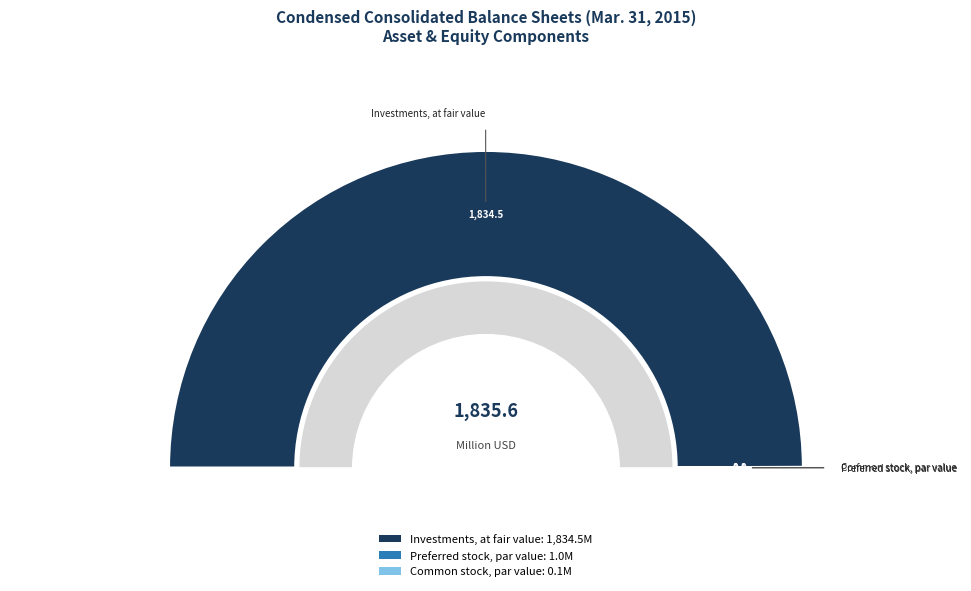

True or false: Common stock, par value accounts for 1% of the total.

False